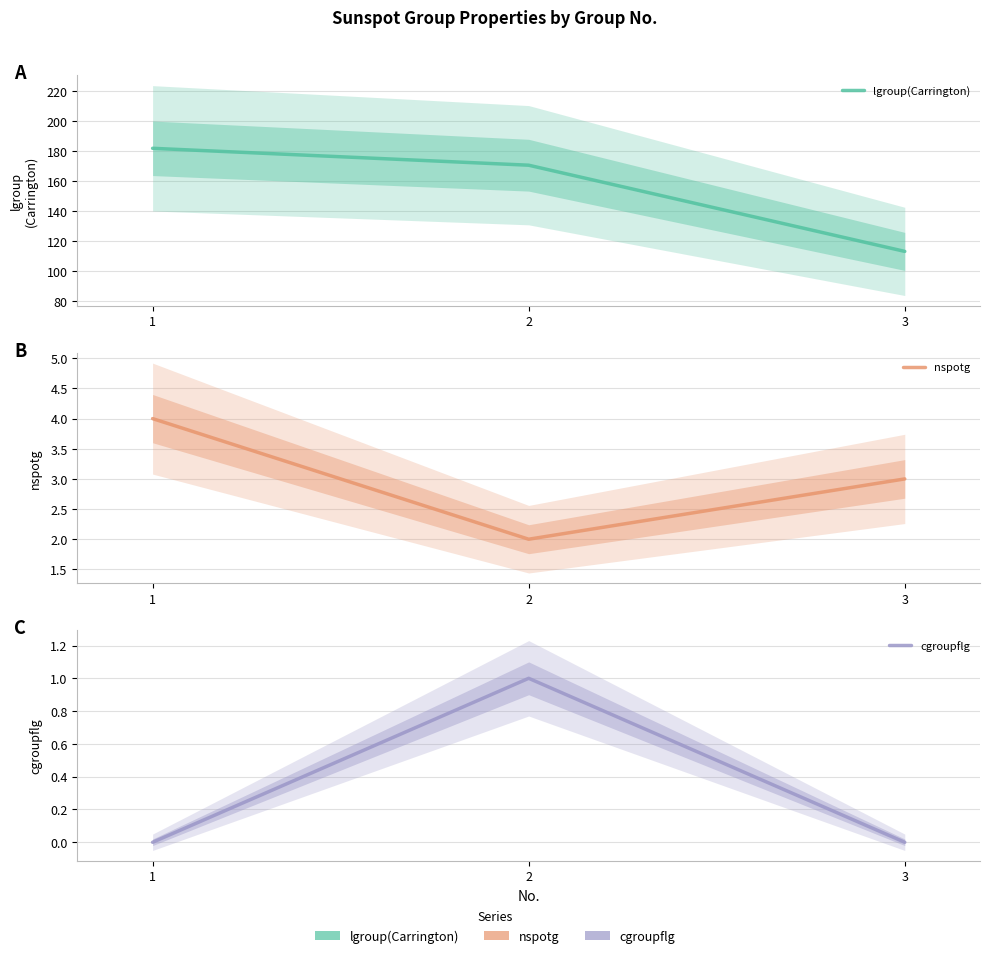

What is the average value of the cgroupflg series?

0.3